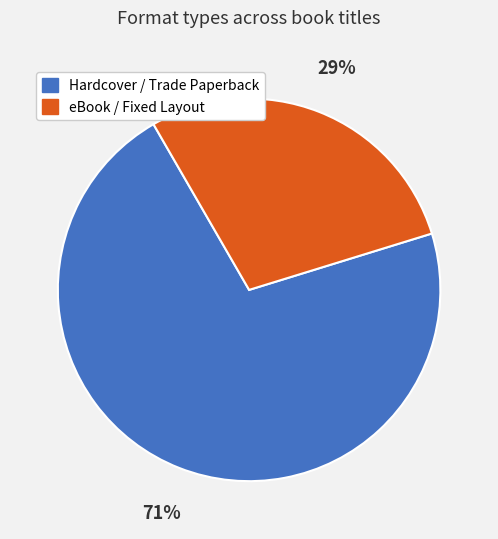

To the nearest percent, what is the combined percentage of eBook / Fixed Layout and Hardcover / Trade Paperback?

100%